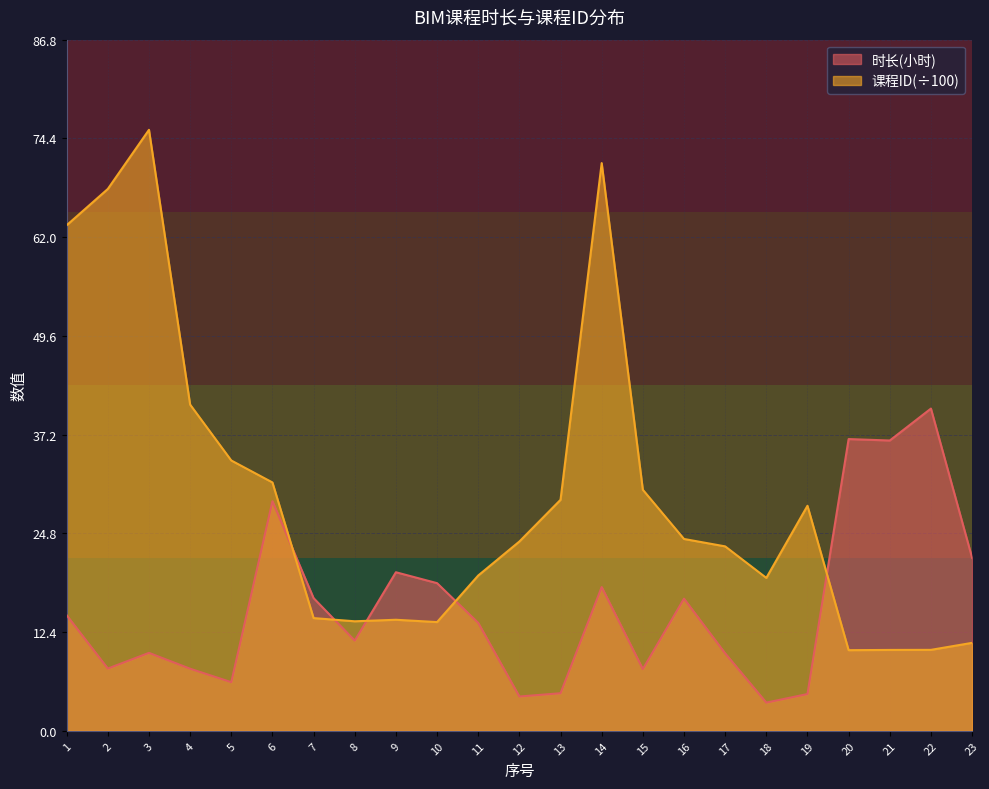

How many categories are shown in the chart?

23